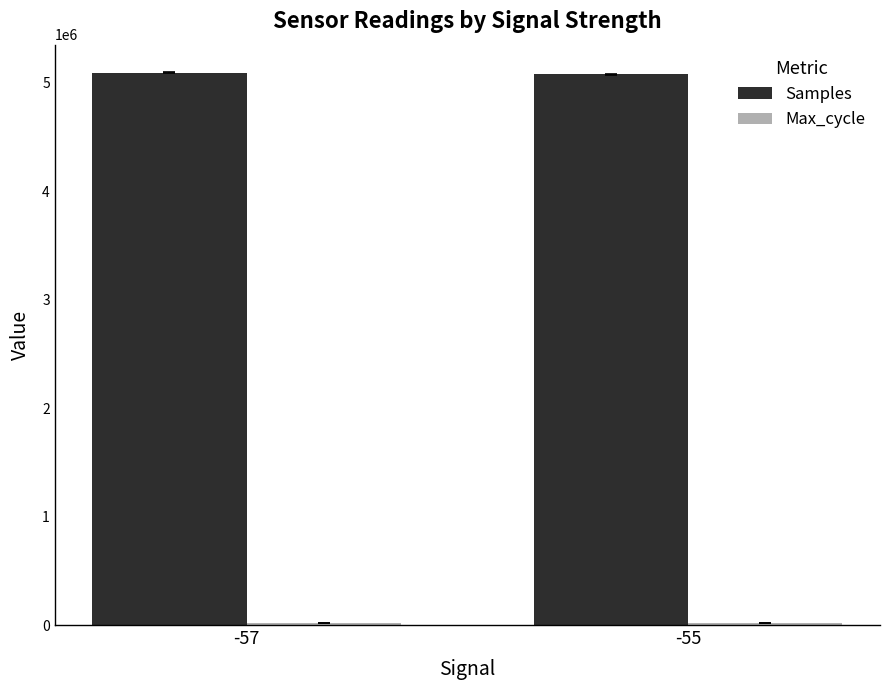

Which series has the largest total across all categories?

Samples